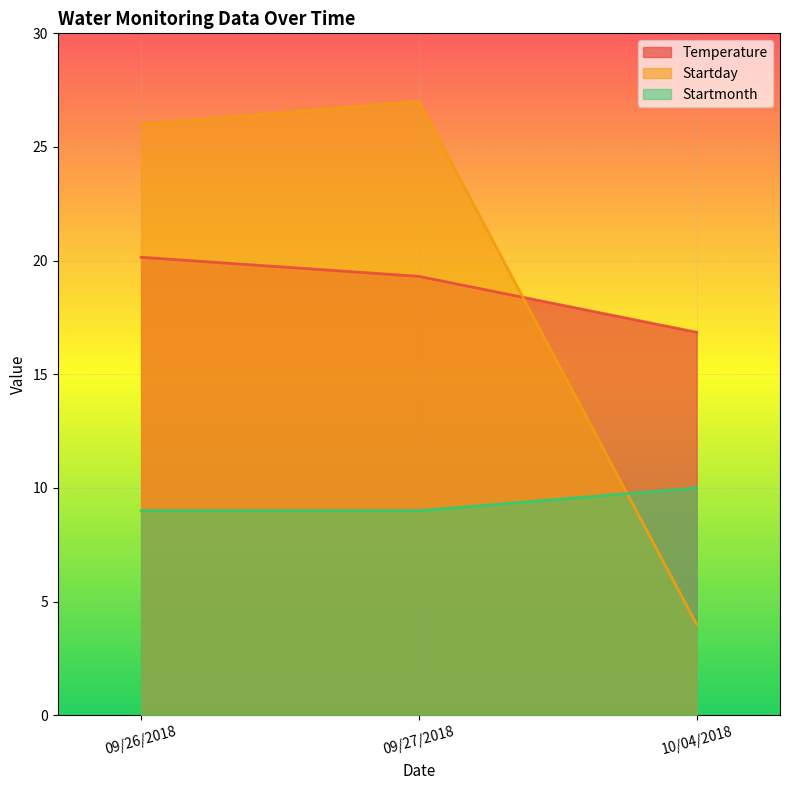

At which label does Startmonth reach its peak?

10/04/2018